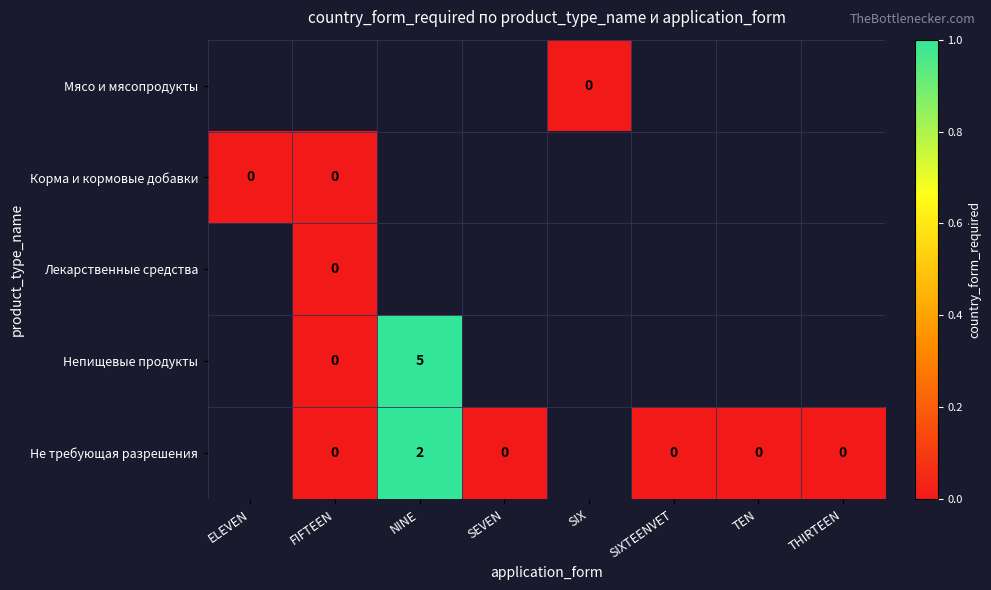

Between FIFTEEN and SEVEN, which is larger?

SEVEN